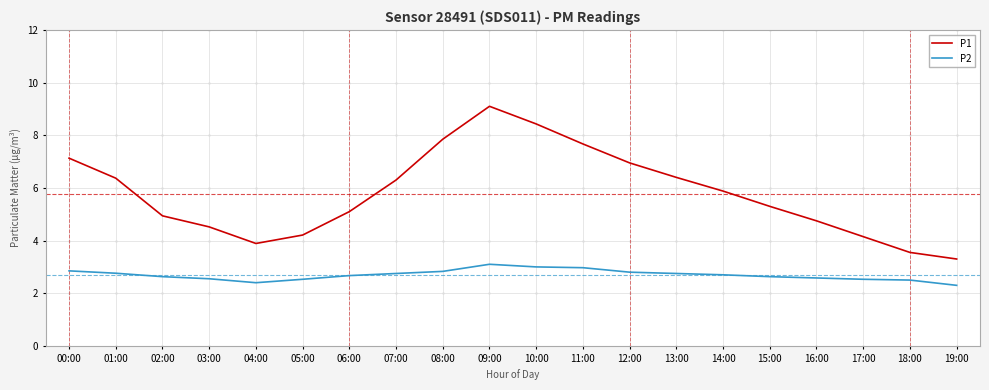

True or false: P1 and P2 intersect in this chart.

False